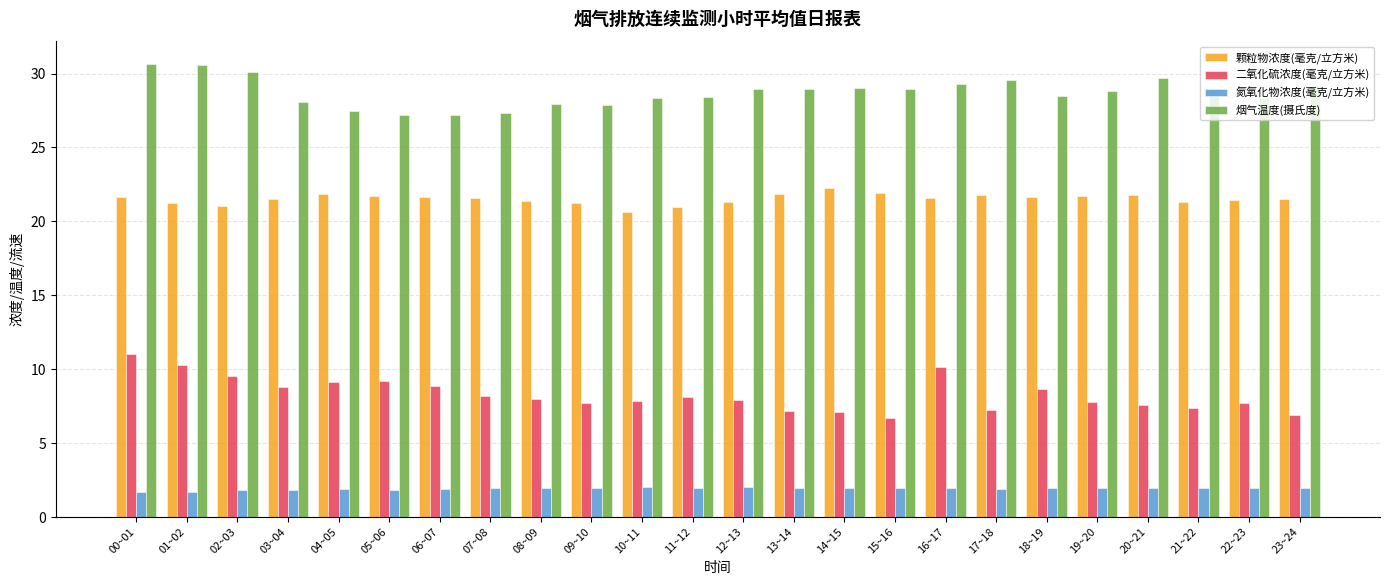

Which series has the widest spread of values?

二氧化硫浓度(毫克/立方米)